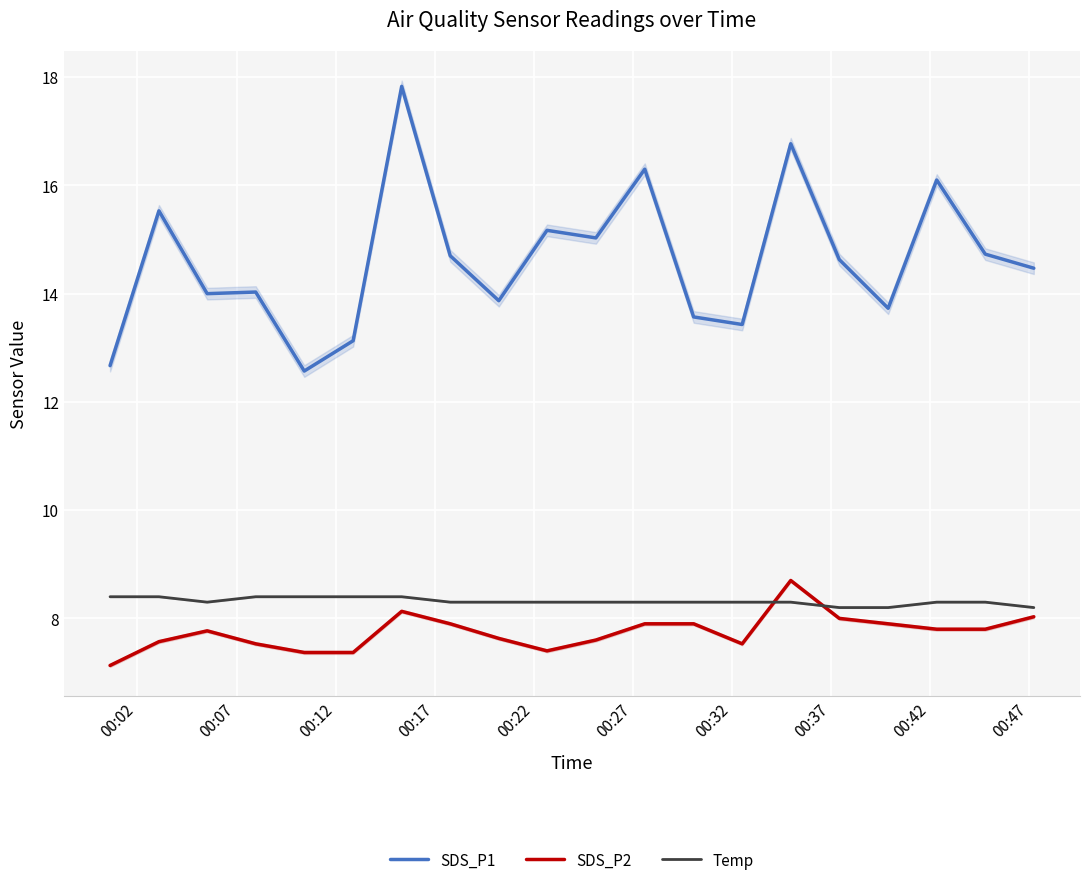

What is the difference between the maximum and minimum values in the SDS_P2 series?

1.6